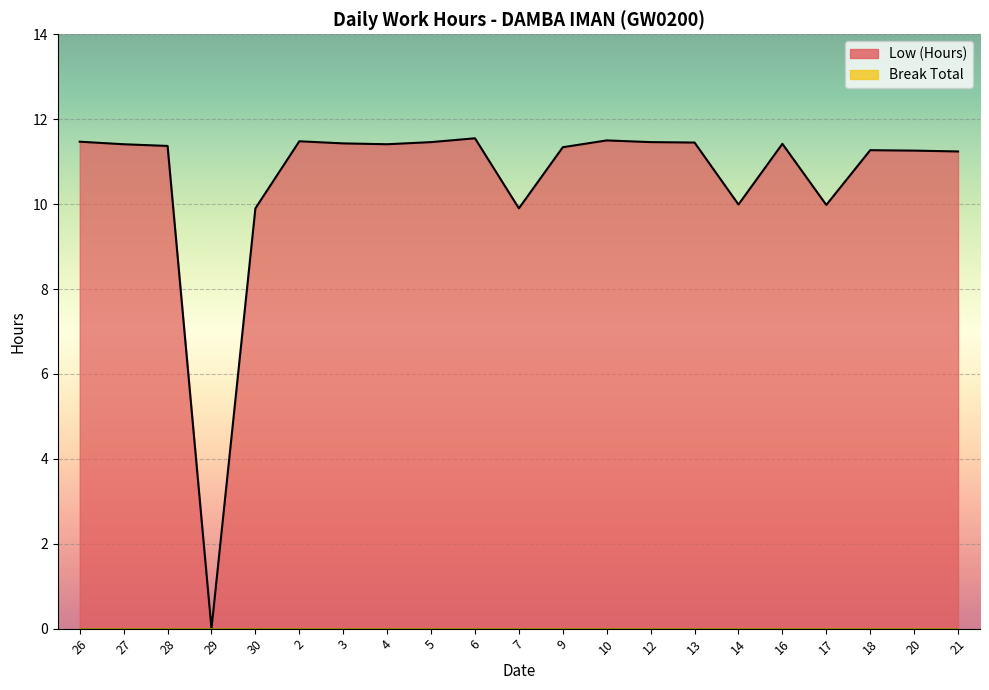

What is the ratio of the value at 18 to the value at 27?

1.0